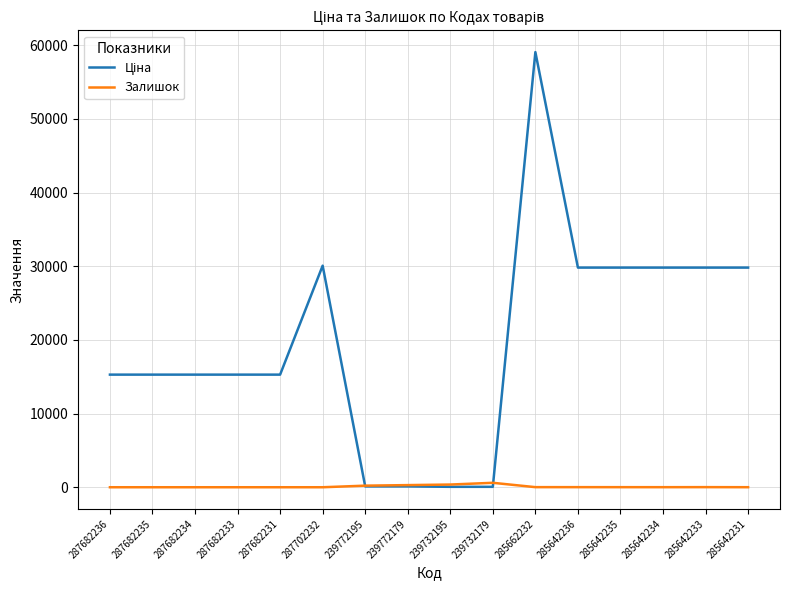

What position from the left is 285642233?

15